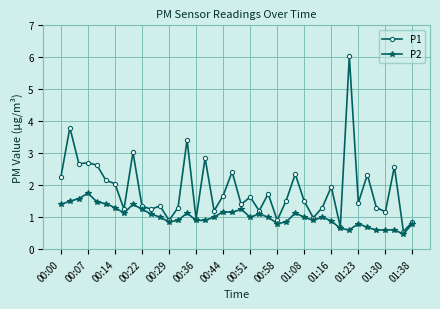

Rank the series by their maximum value, from highest to lowest.

P1, P2